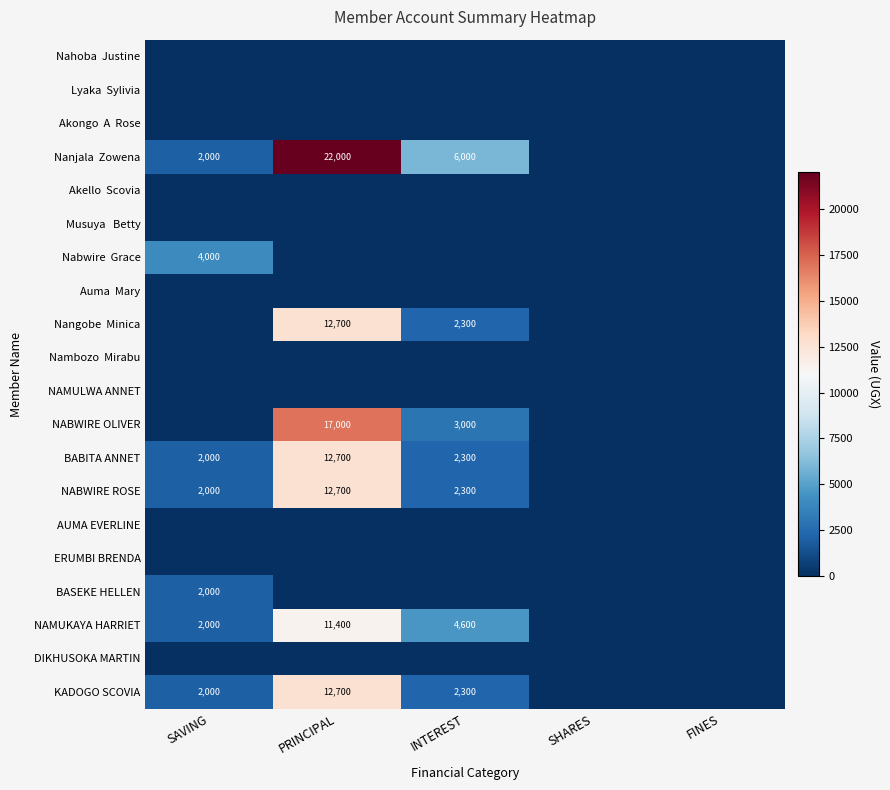

At which category is the sum across all series the highest?

PRINCIPAL